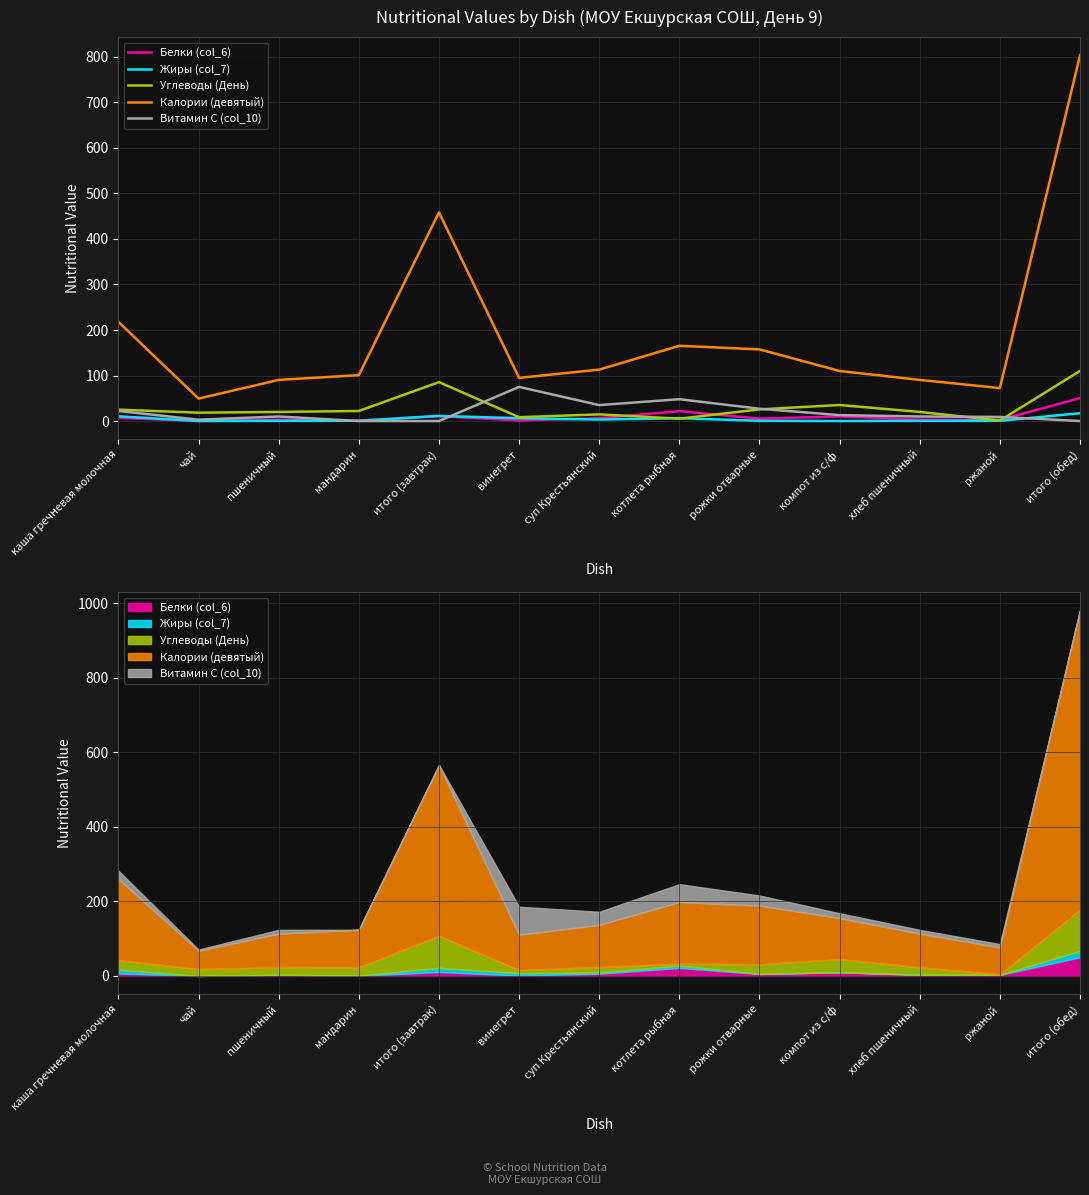

What is the average value of the Жиры (col_7) series?

4.4